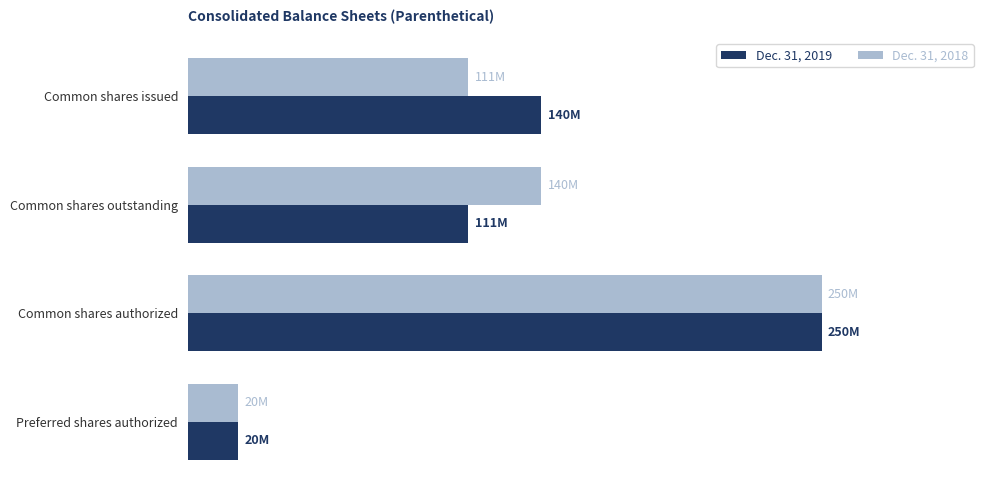

What are all the series names shown in the legend?

Dec. 31, 2019, Dec. 31, 2018